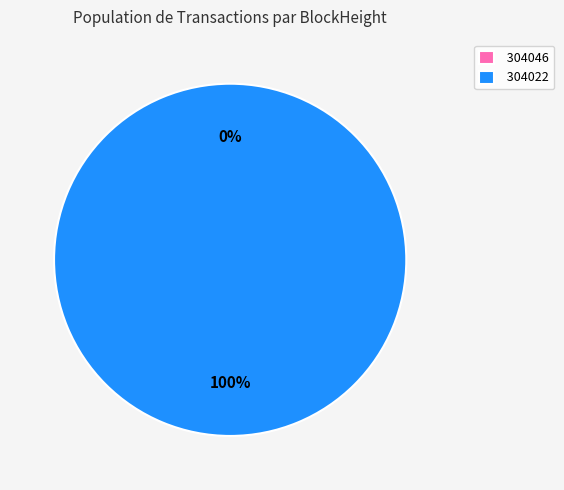

Which category has the biggest portion of the pie?

304022